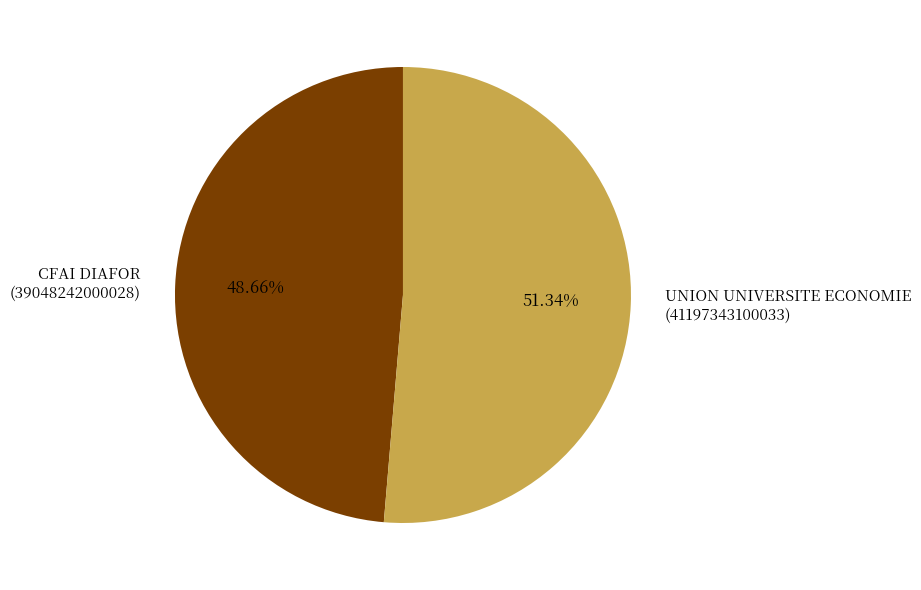

Is it true that UNION UNIVERSITE ECONOMIE is 58% of the pie?

False